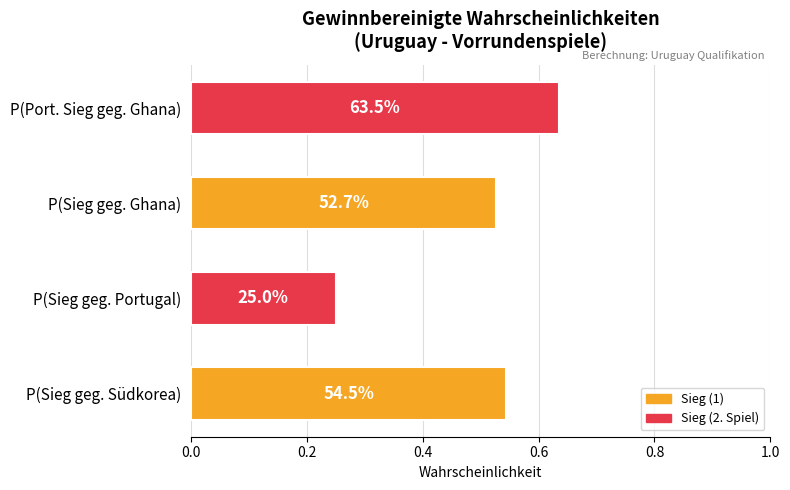

How many bars are there in total?

4